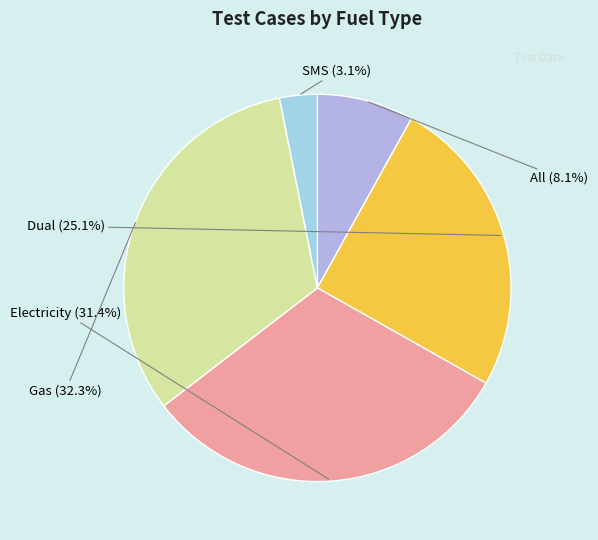

To the nearest percent, what is the difference between the largest and smallest slice percentages?

29%